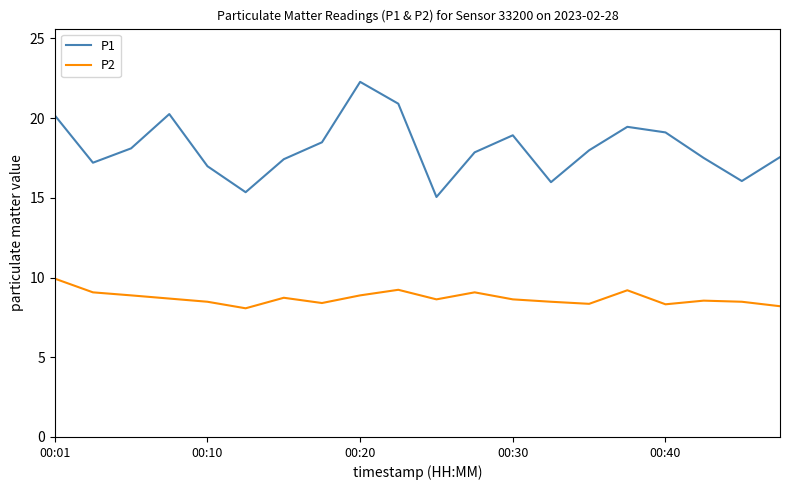

What is the maximum value for P2?

9.9